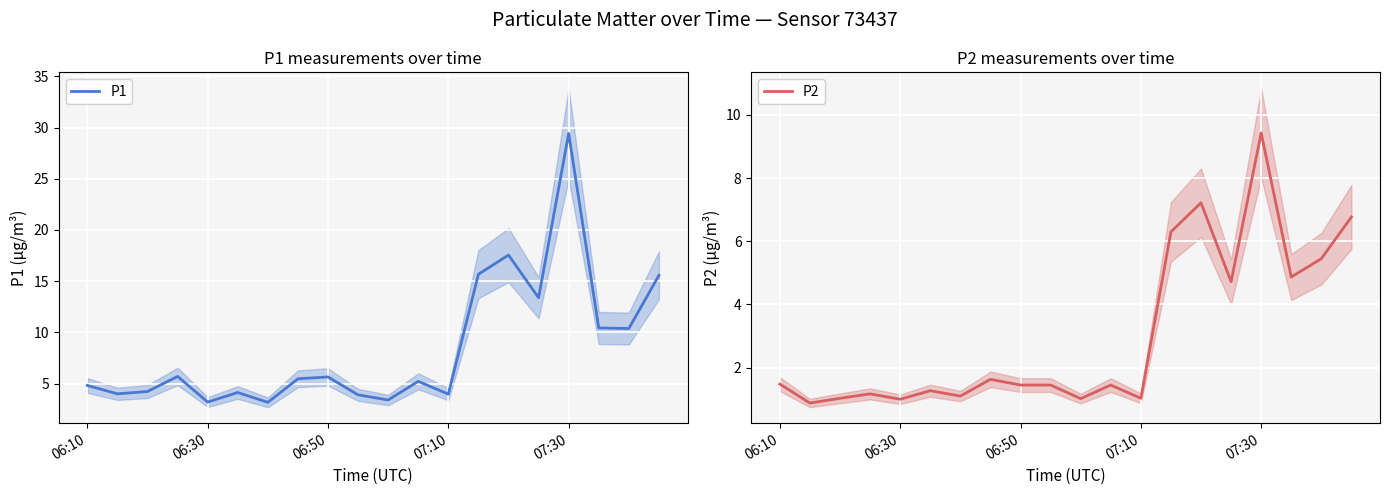

What is the value of the P2 point at the 1st from the left?

1.5